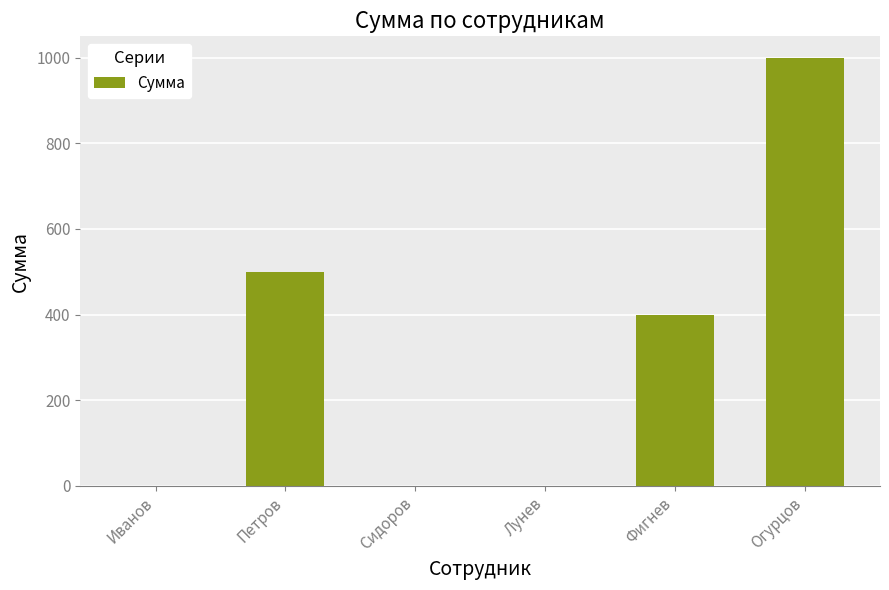

Which category has the highest value across all series?

Огурцов